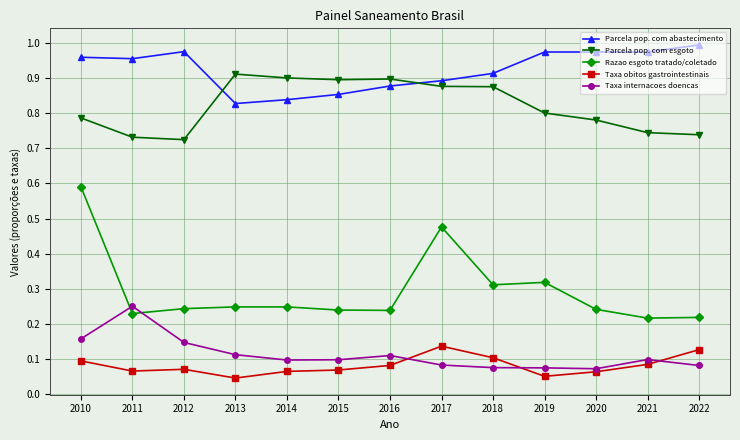

True or false: Parcela pop. com abastecimento and Taxa obitos gastrointestinais cross at least once.

False